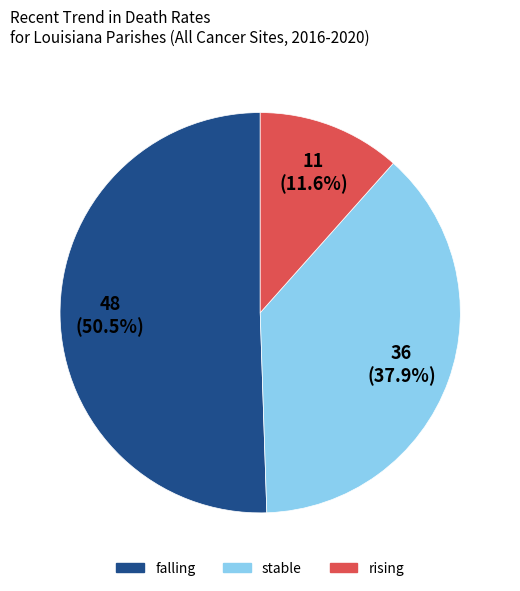

Count the number of slices in the pie.

3